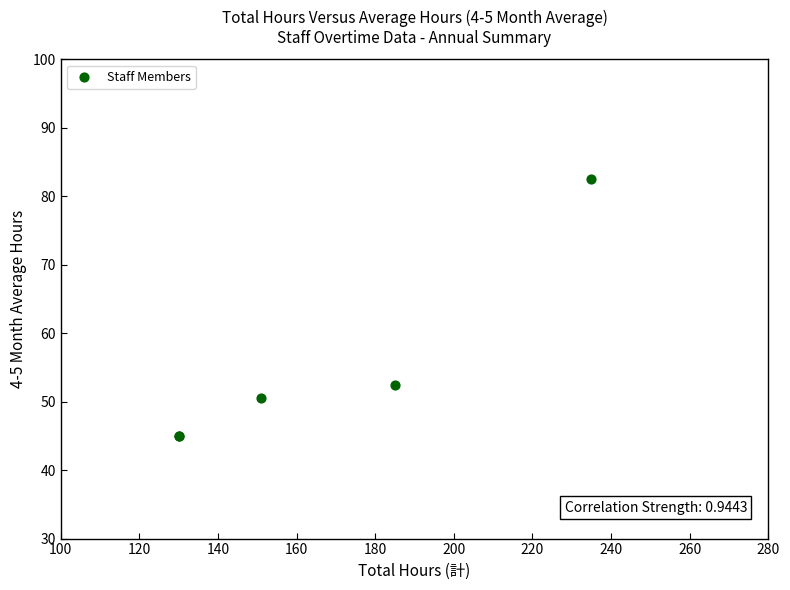

What Y value in the scatter plot is closest to 63?

52.5